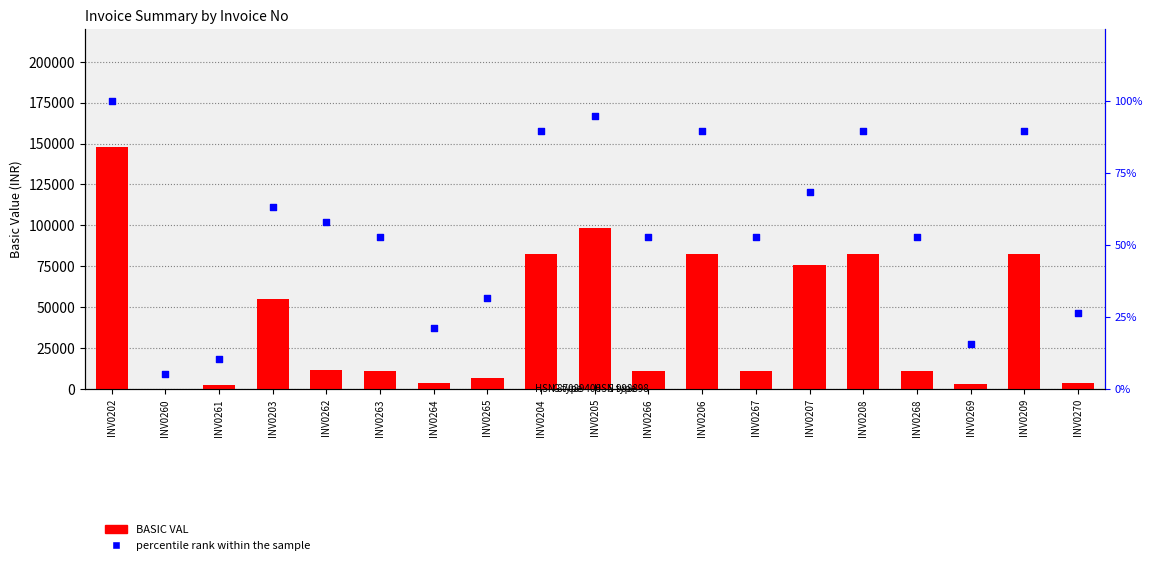

What are all the series names shown in the legend?

BASIC VAL, percentile rank within the sample